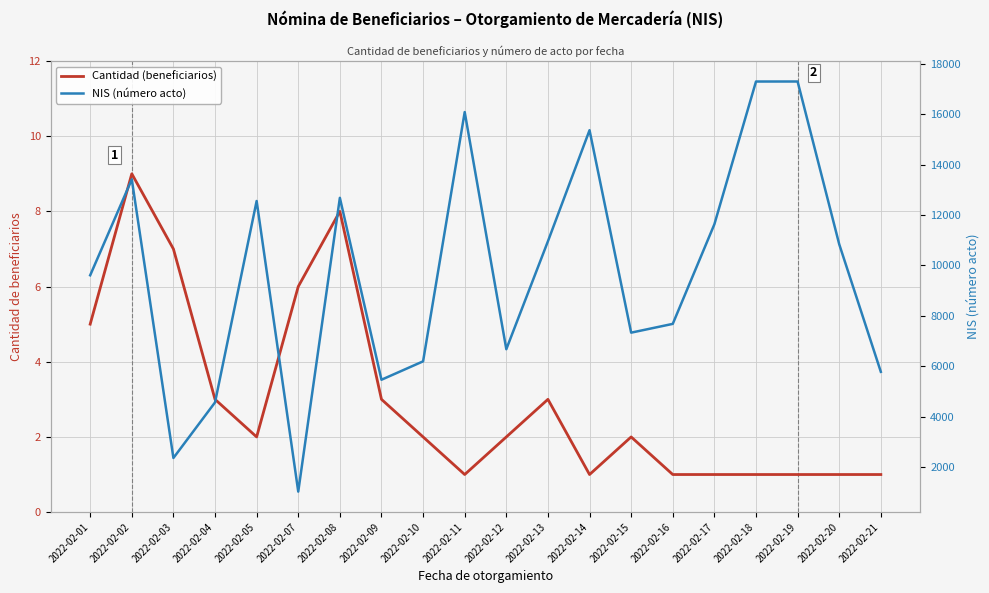

Where is the first local minimum for NIS (número acto)?

2022-02-03